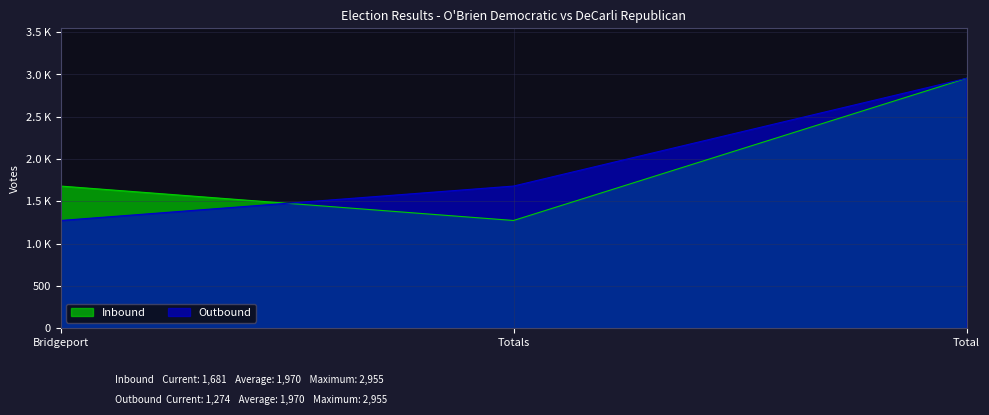

What is the difference between the maximum and minimum values in the Inbound series?

1681